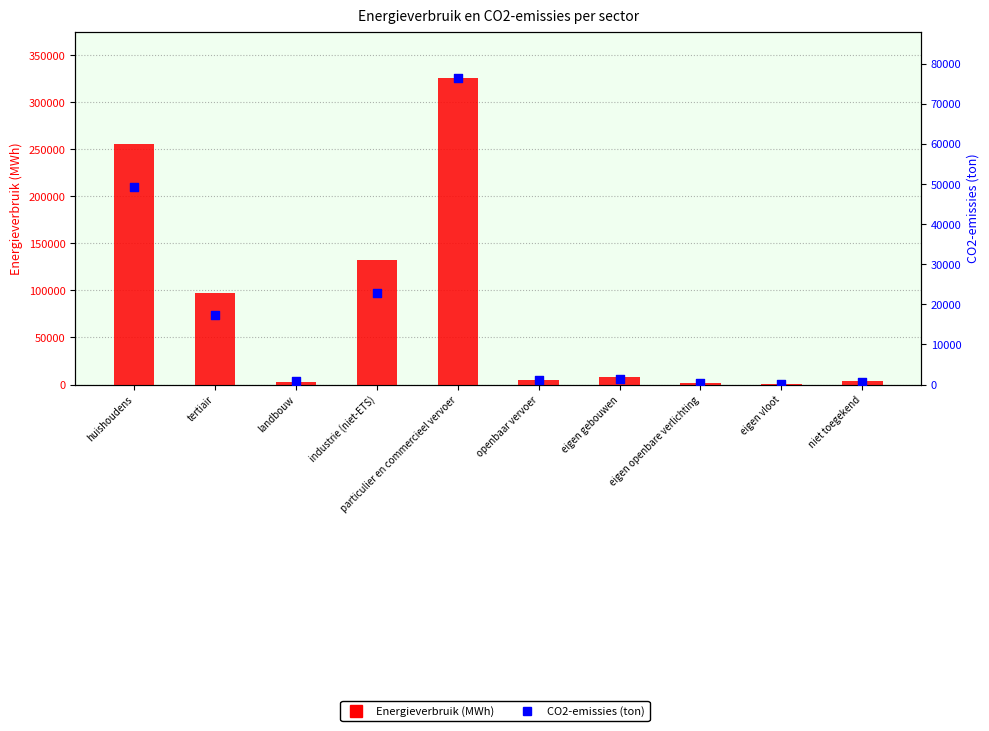

Is the value of CO2-emissies (ton) at eigen gebouwen greater than the value of Energieverbruik (MWh) at eigen openbare verlichting?

No